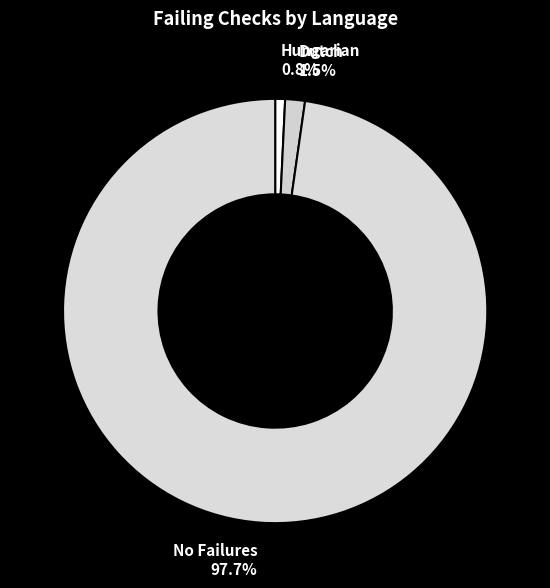

Combined, what portion of the pie is Hungarian 0.8% and Dutch 1.5%?

2.3%